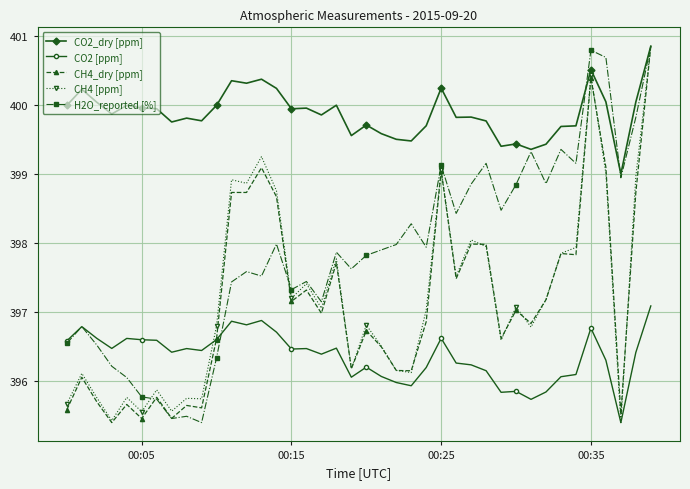

Which series has the largest total across all categories?

CO2_dry [ppm]